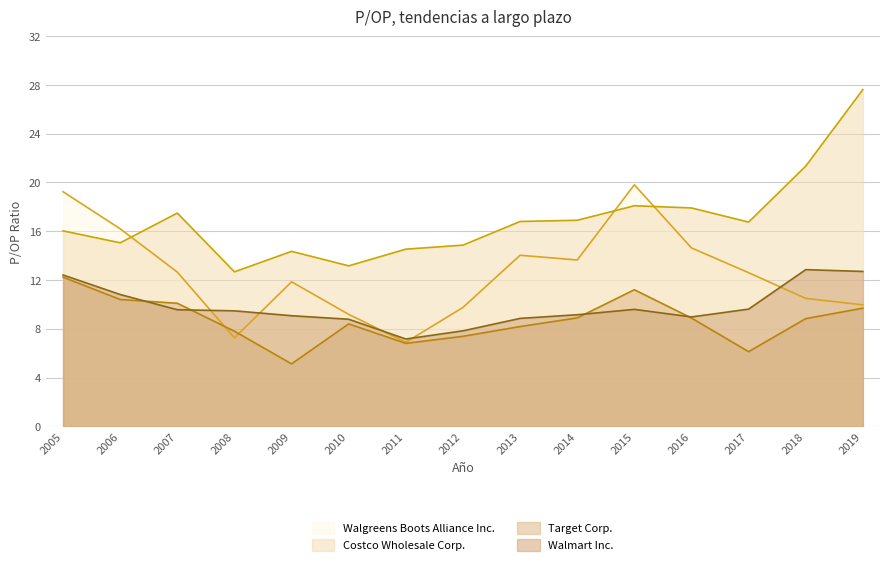

Reading left to right, extract all data points from this chart.

Walgreens Boots Alliance Inc.: 2005=19.2	2006=16.2	2007=12.7	2008=7.2	2009=11.8	2010=9.2	2011=6.9	2012=9.8	2013=14.0	2014=13.6	2015=19.8	2016=14.6	2017=12.6	2018=10.5	2019=10.0
Costco Wholesale Corp.: 2005=16.0	2006=15.1	2007=17.5	2008=12.7	2009=14.3	2010=13.2	2011=14.5	2012=14.9	2013=16.8	2014=16.9	2015=18.1	2016=17.9	2017=16.8	2018=21.3	2019=27.6
Target Corp.: 2005=12.2	2006=10.4	2007=10.1	2008=7.8	2009=5.1	2010=8.4	2011=6.8	2012=7.4	2013=8.2	2014=8.9	2015=11.2	2016=8.9	2017=6.1	2018=8.8	2019=9.7
Walmart Inc.: 2005=12.4	2006=10.8	2007=9.6	2008=9.5	2009=9.1	2010=8.8	2011=7.2	2012=7.8	2013=8.8	2014=9.2	2015=9.6	2016=9.0	2017=9.6	2018=12.8	2019=12.7